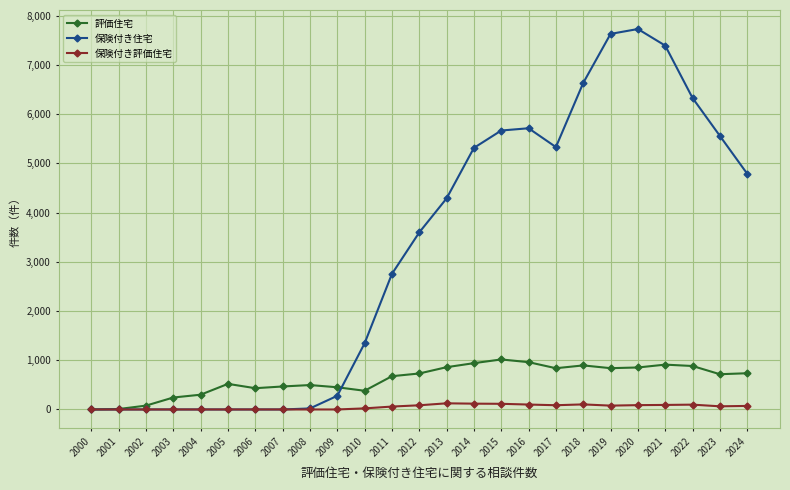

What is the total value across all series at 2004?

300